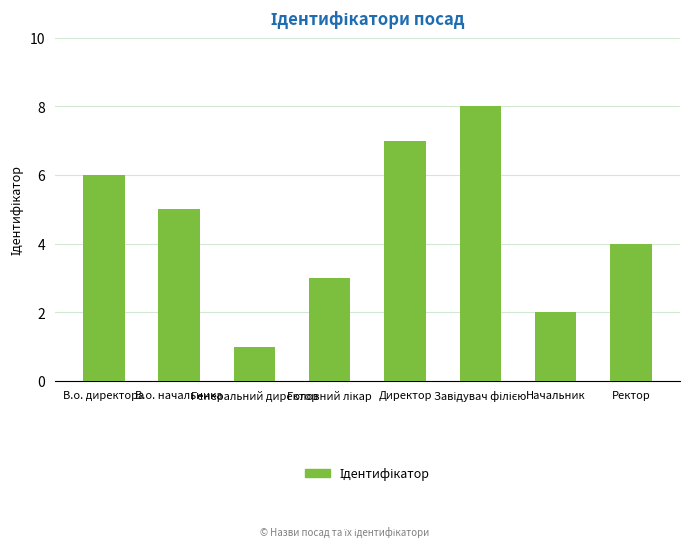

What is the difference between the maximum and minimum values?

7